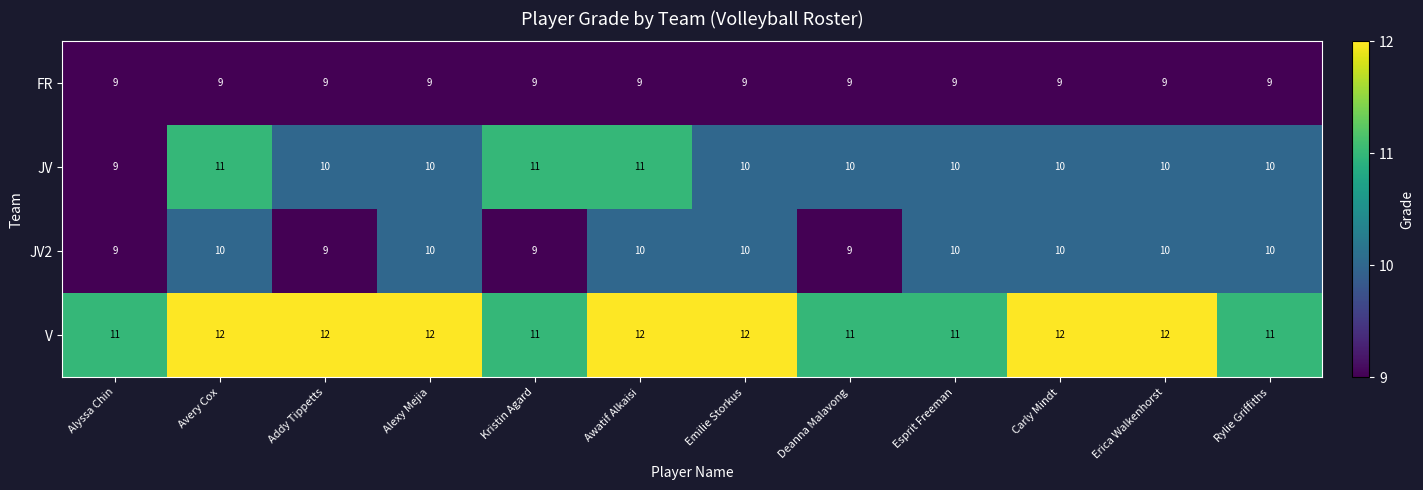

What is the greatest value displayed?

12